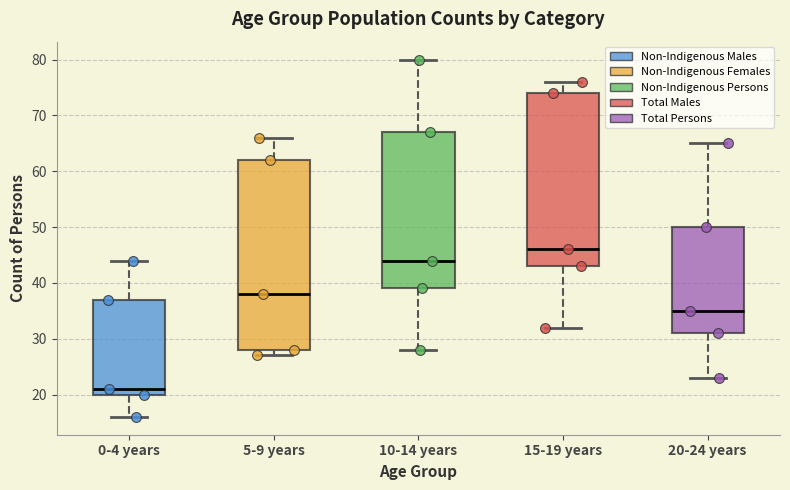

Which box has the lowest median line?

0-4 years